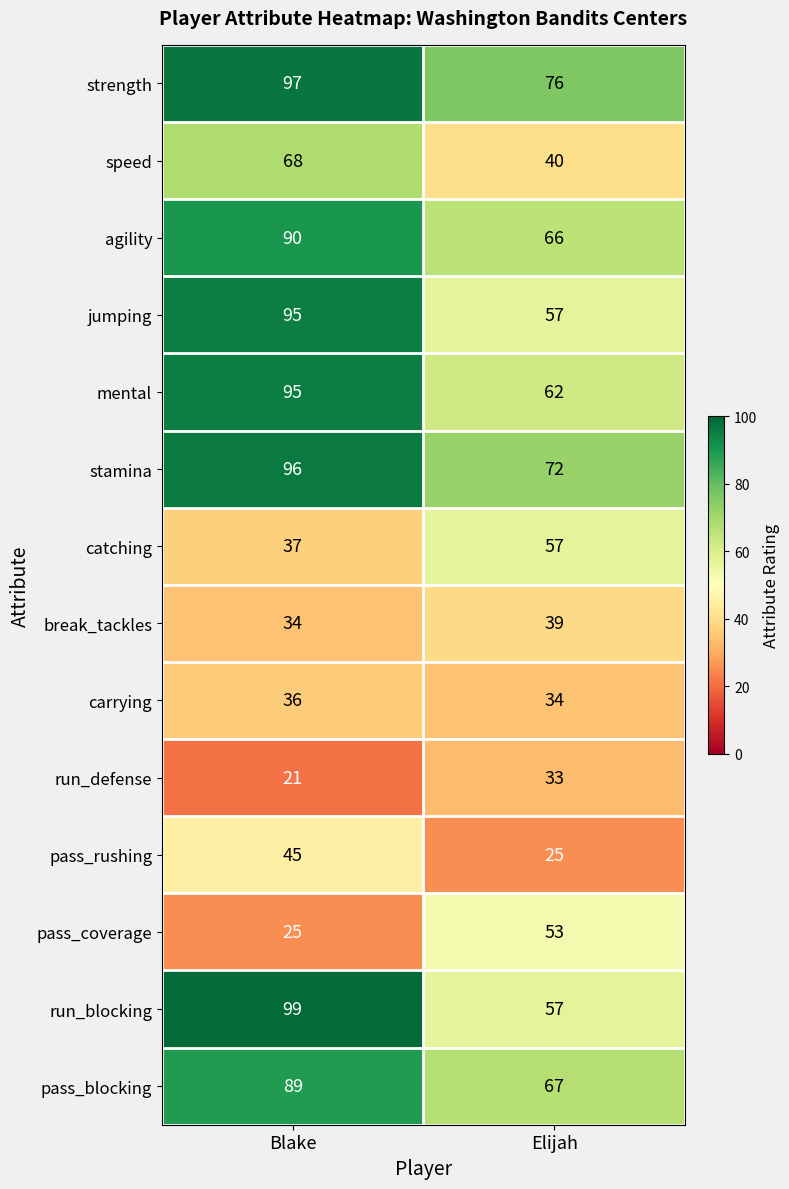

What is the smallest value displayed?

21